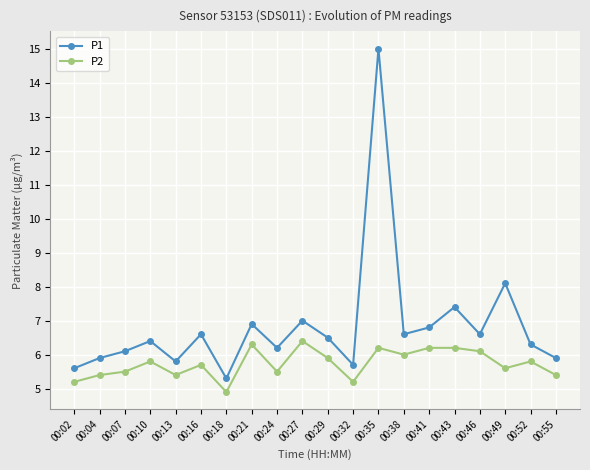

True or false: P1 and P2 intersect in this chart.

False